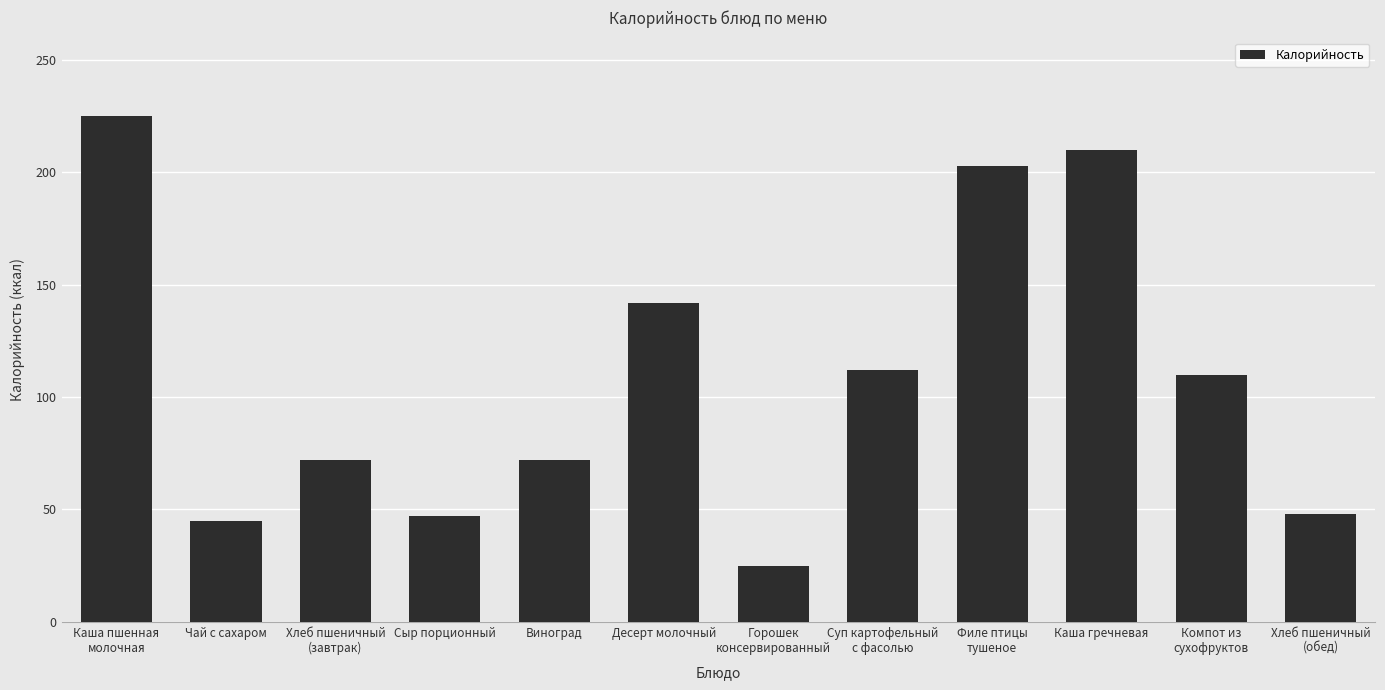

The value at Горошек
консервированный is 6. True or false?

False